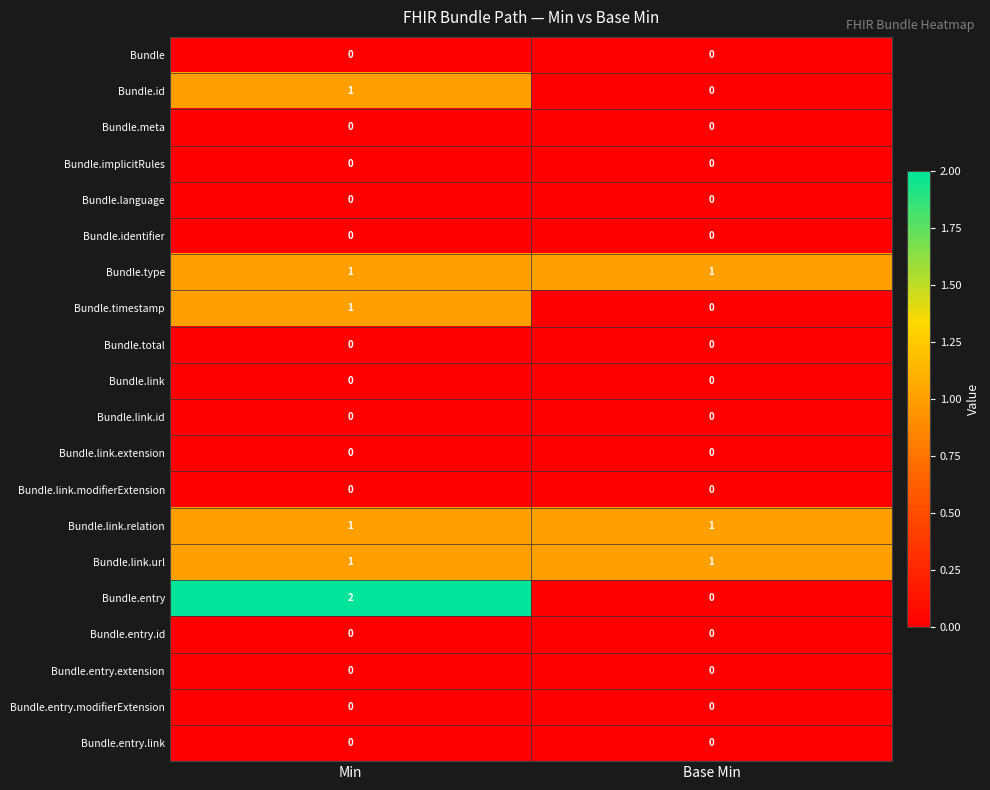

Which series has the widest spread of values?

Bundle.entry